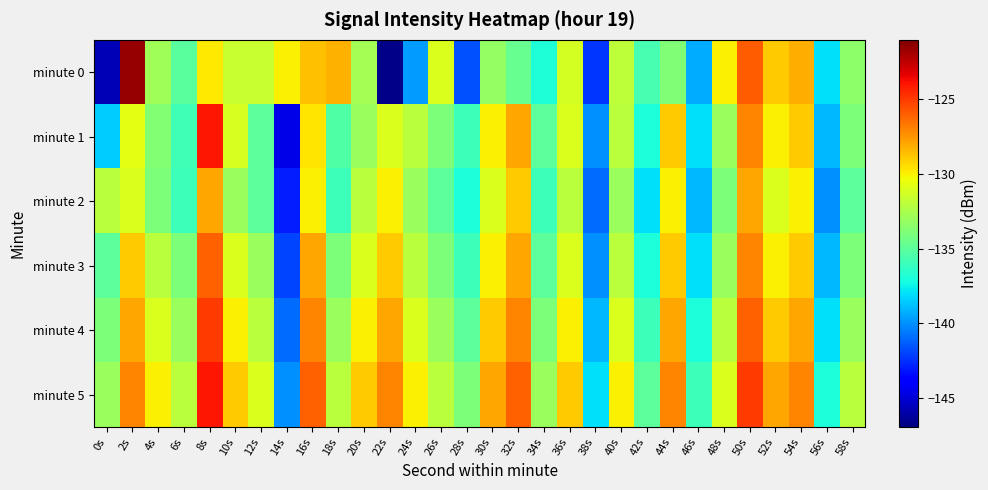

Which has a higher value, 20s or 38s?

20s